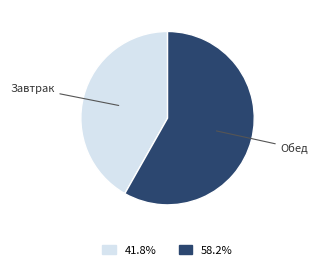

Does any single category account for the majority?

Yes